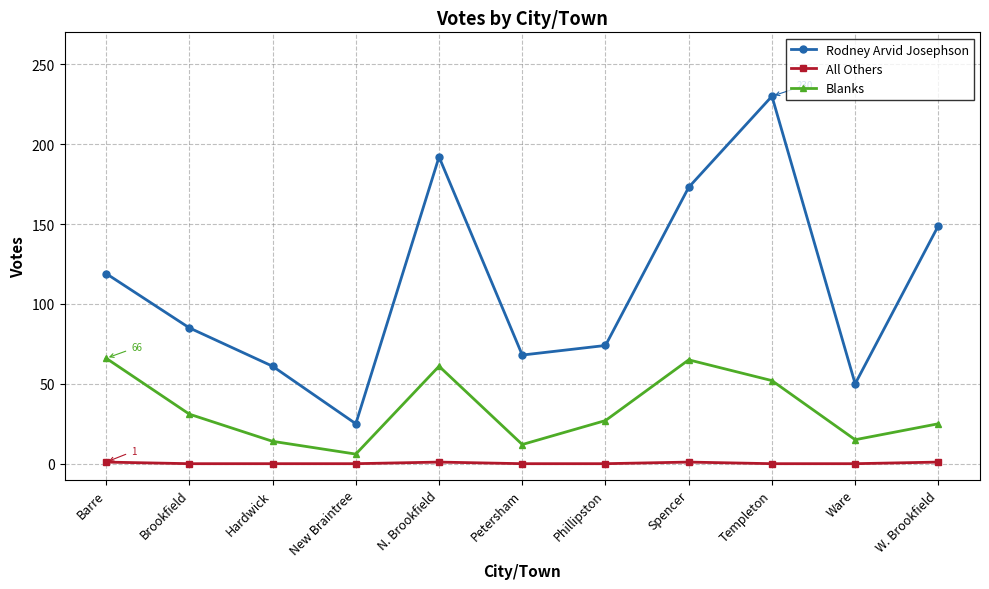

Count the number of categories in the chart.

11